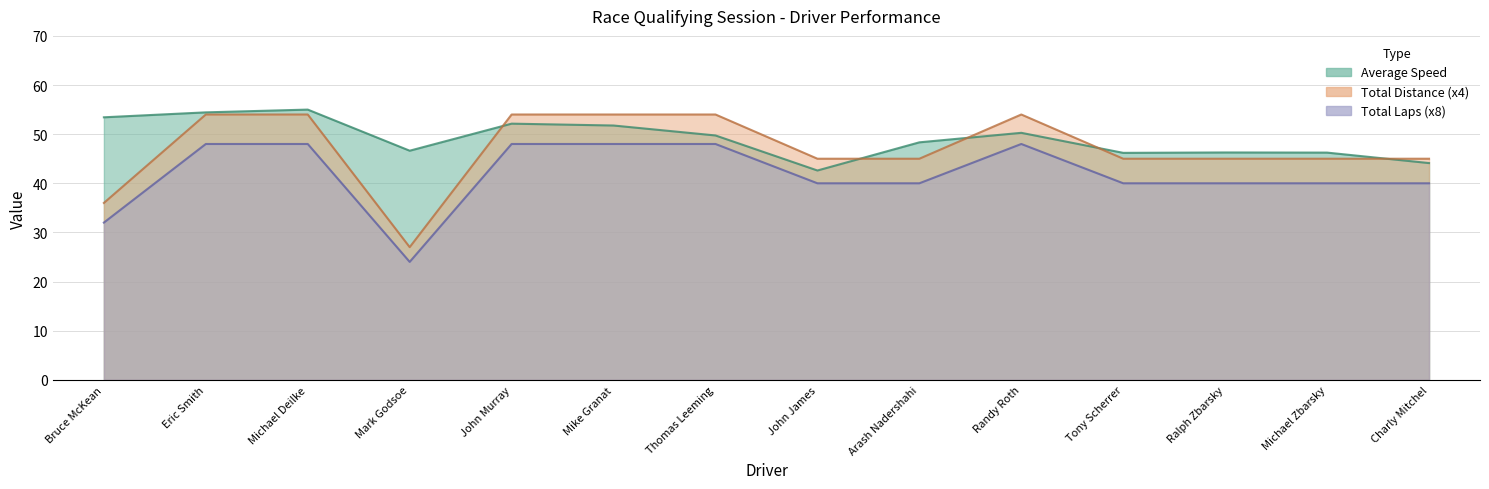

What is the label of the 2nd point from the left?

Eric Smith